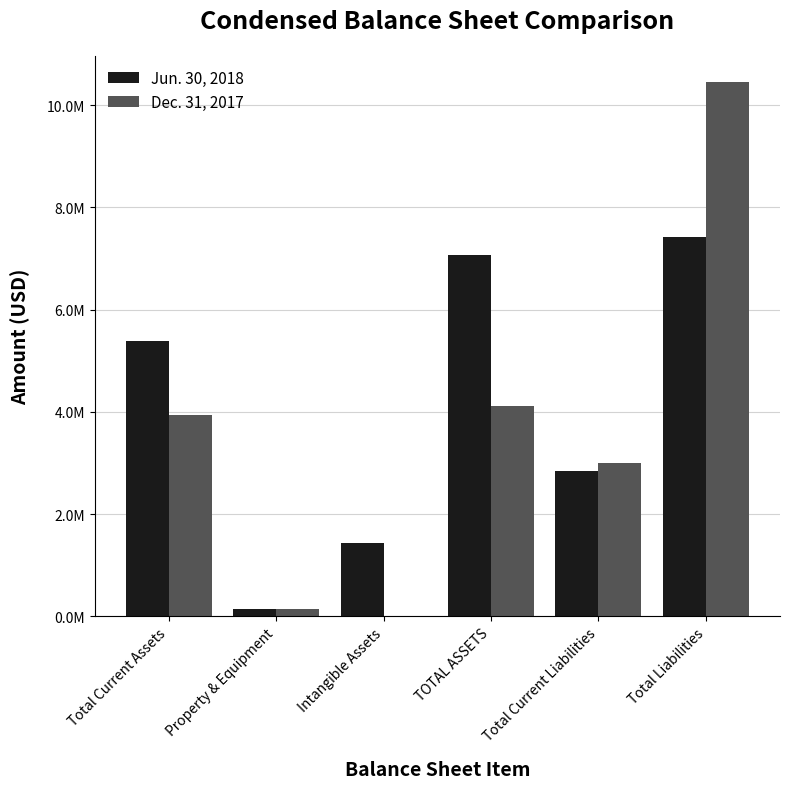

Is it true that Dec. 31, 2017 equals 1247760 at Total Current Assets?

False